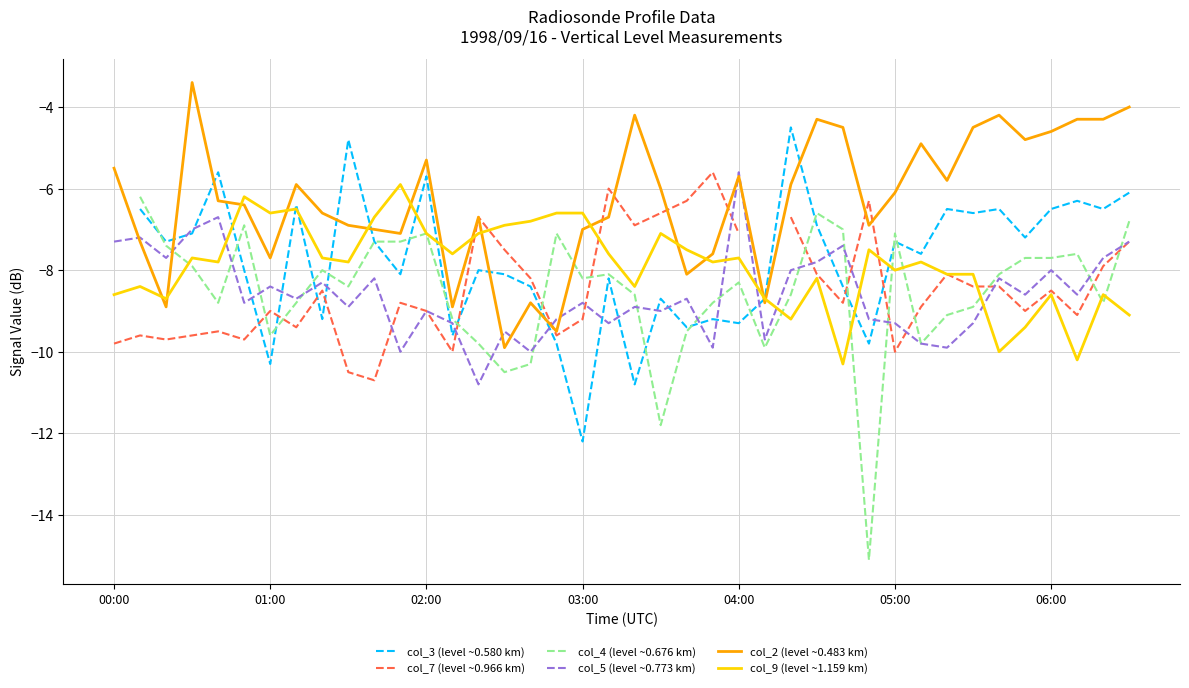

Count the col_4 (level ~0.676 km) values in the range -9 to -7.

24